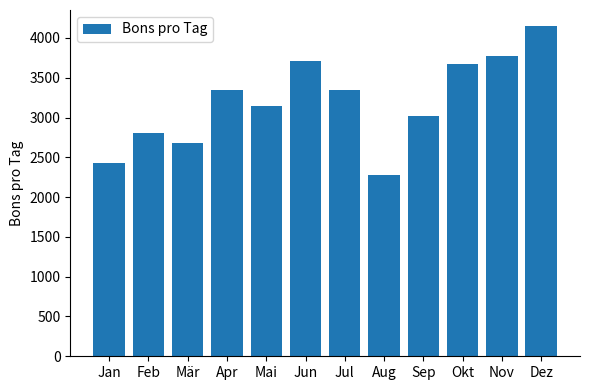

What position from the right is Mär?

10